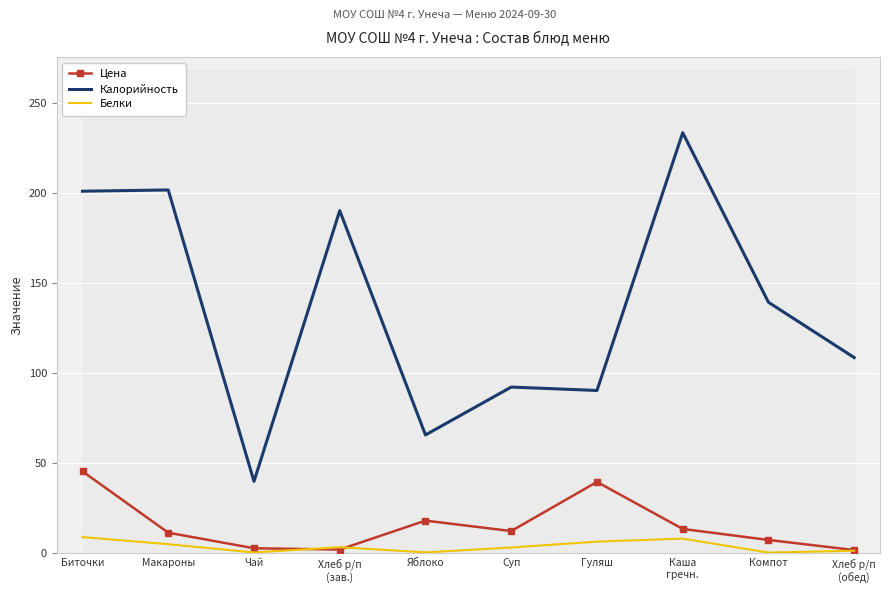

What is the sum of all Калорийность values?

1364.2